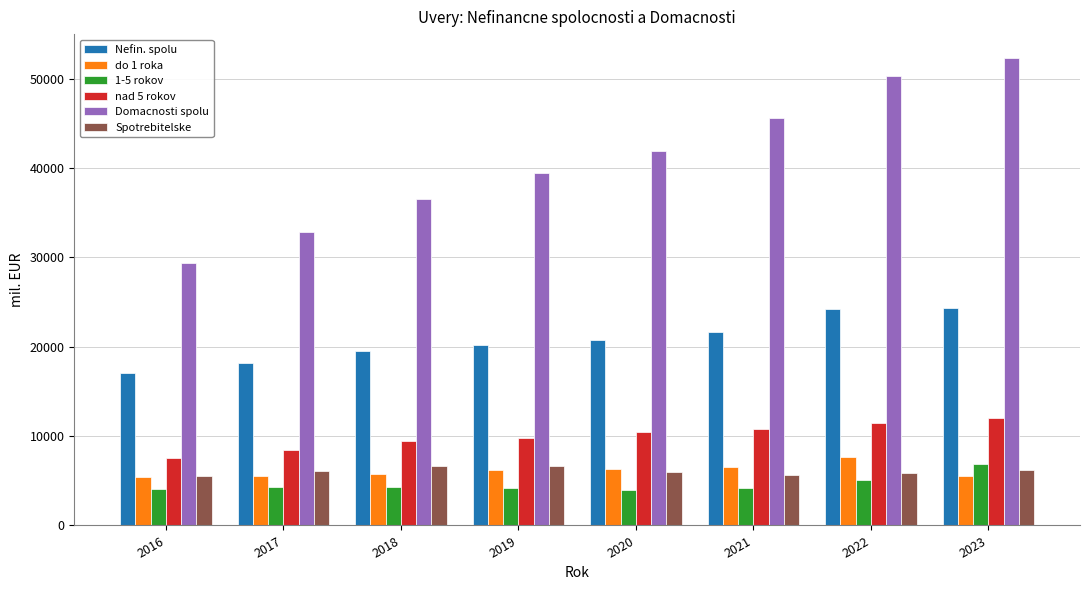

The do 1 roka series shows 6577.0 at 2021. True or false?

True